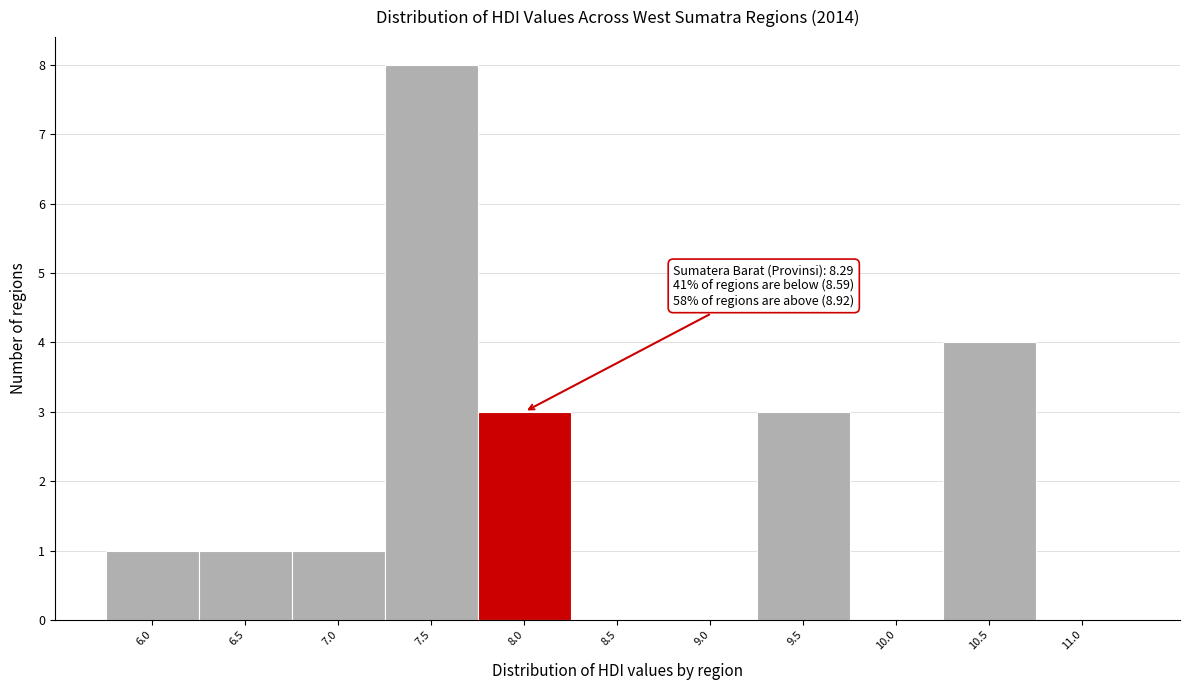

Reading right to left, extract all data points from this chart.

11.0=0	10.5=4	10.0=0	9.5=3	9.0=0	8.5=0	8.0=3	7.5=8	7.0=1	6.5=1	6.0=1